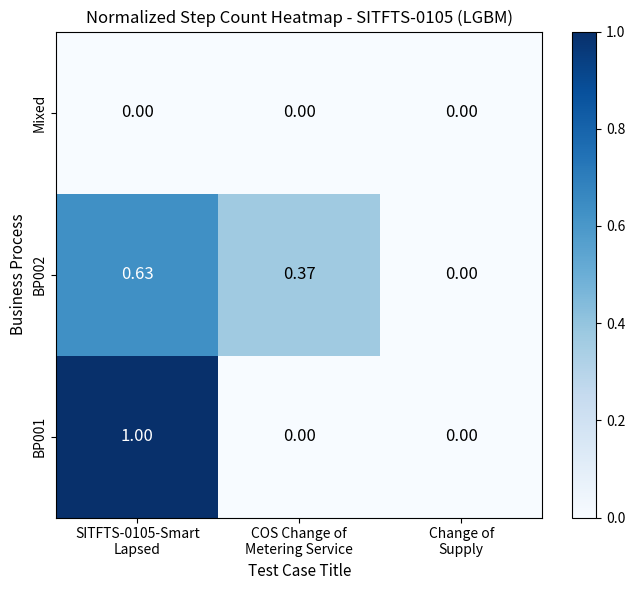

At which category is the sum across all series the highest?

SITFTS-0105-Smart
Lapsed